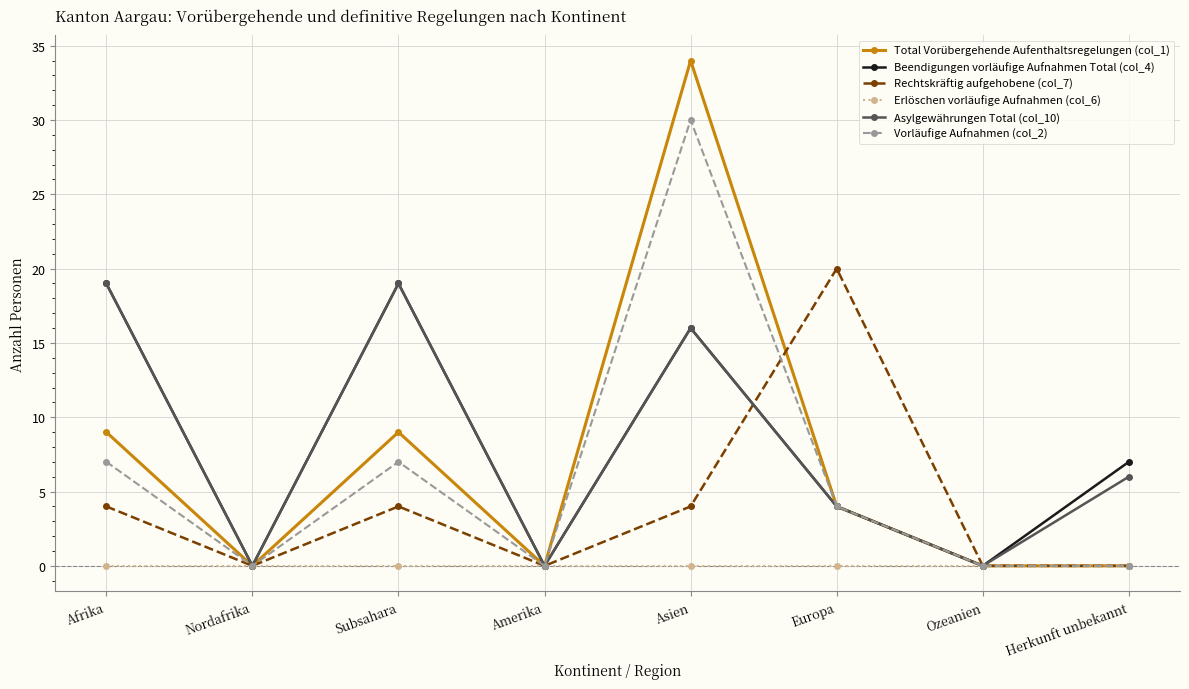

True or false: Vorläufige Aufnahmen (col_2) has a value of 0 at Amerika.

True